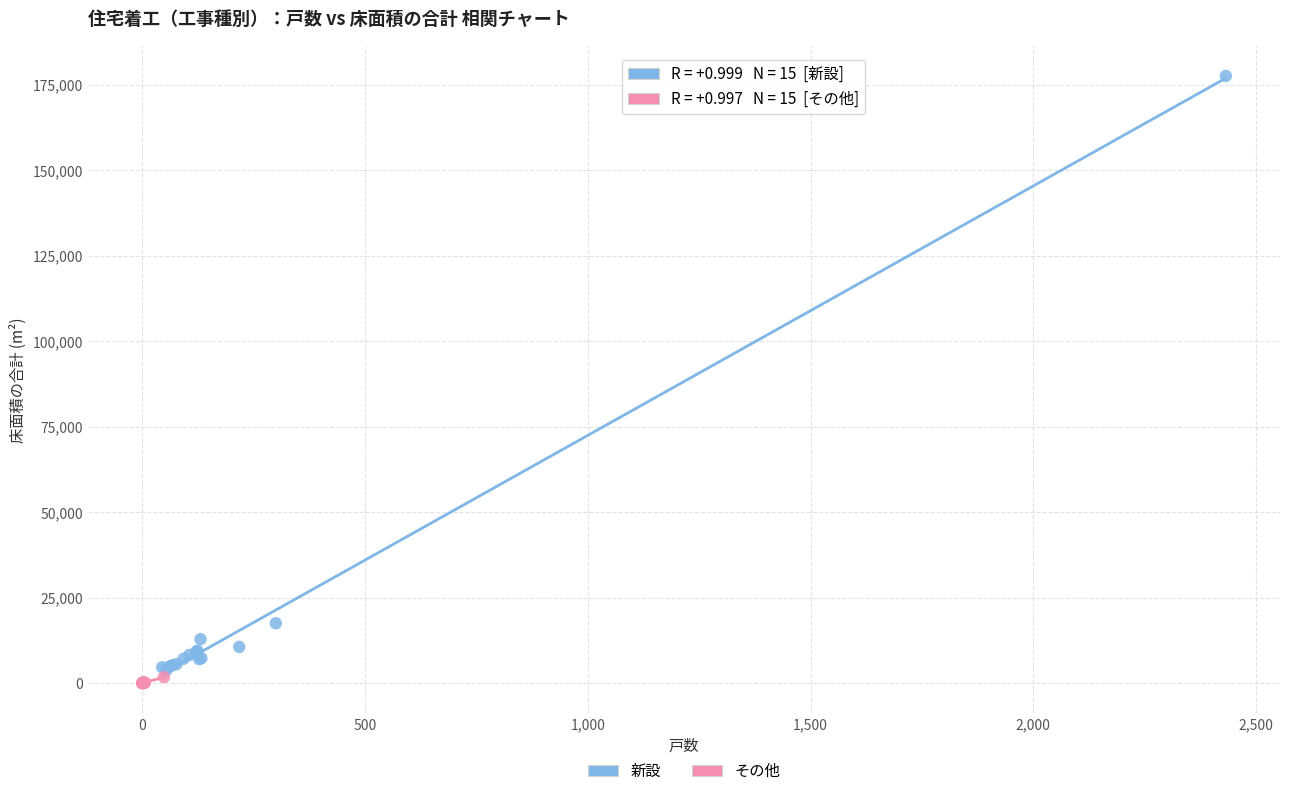

Which series has the widest spread of Y values?

新設